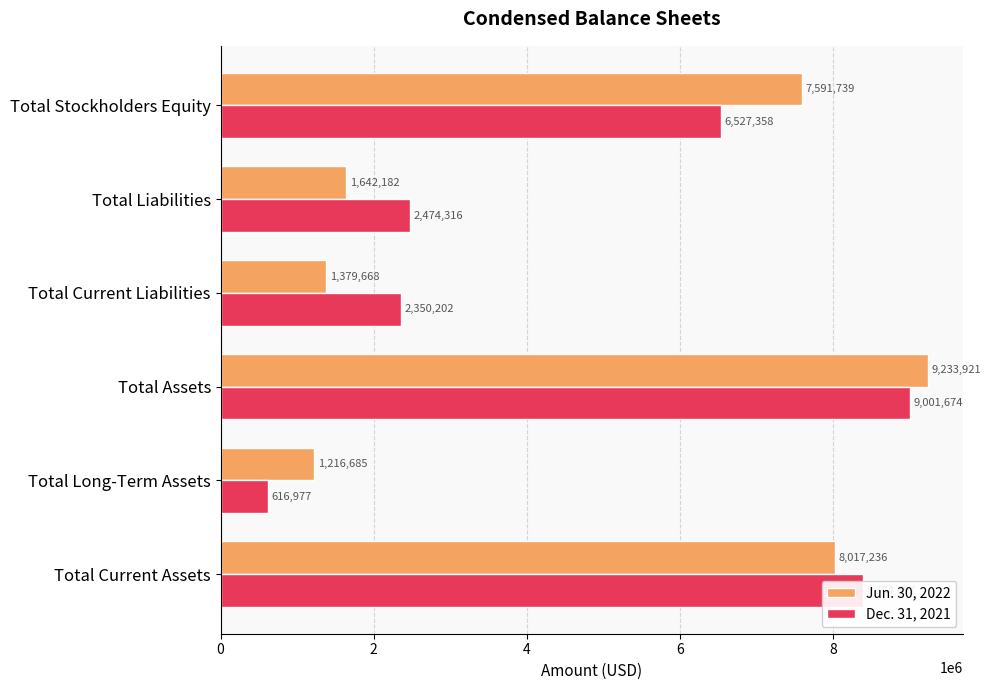

Between Total Long-Term Assets and Total Liabilities, which series saw the biggest shift?

Dec. 31, 2021